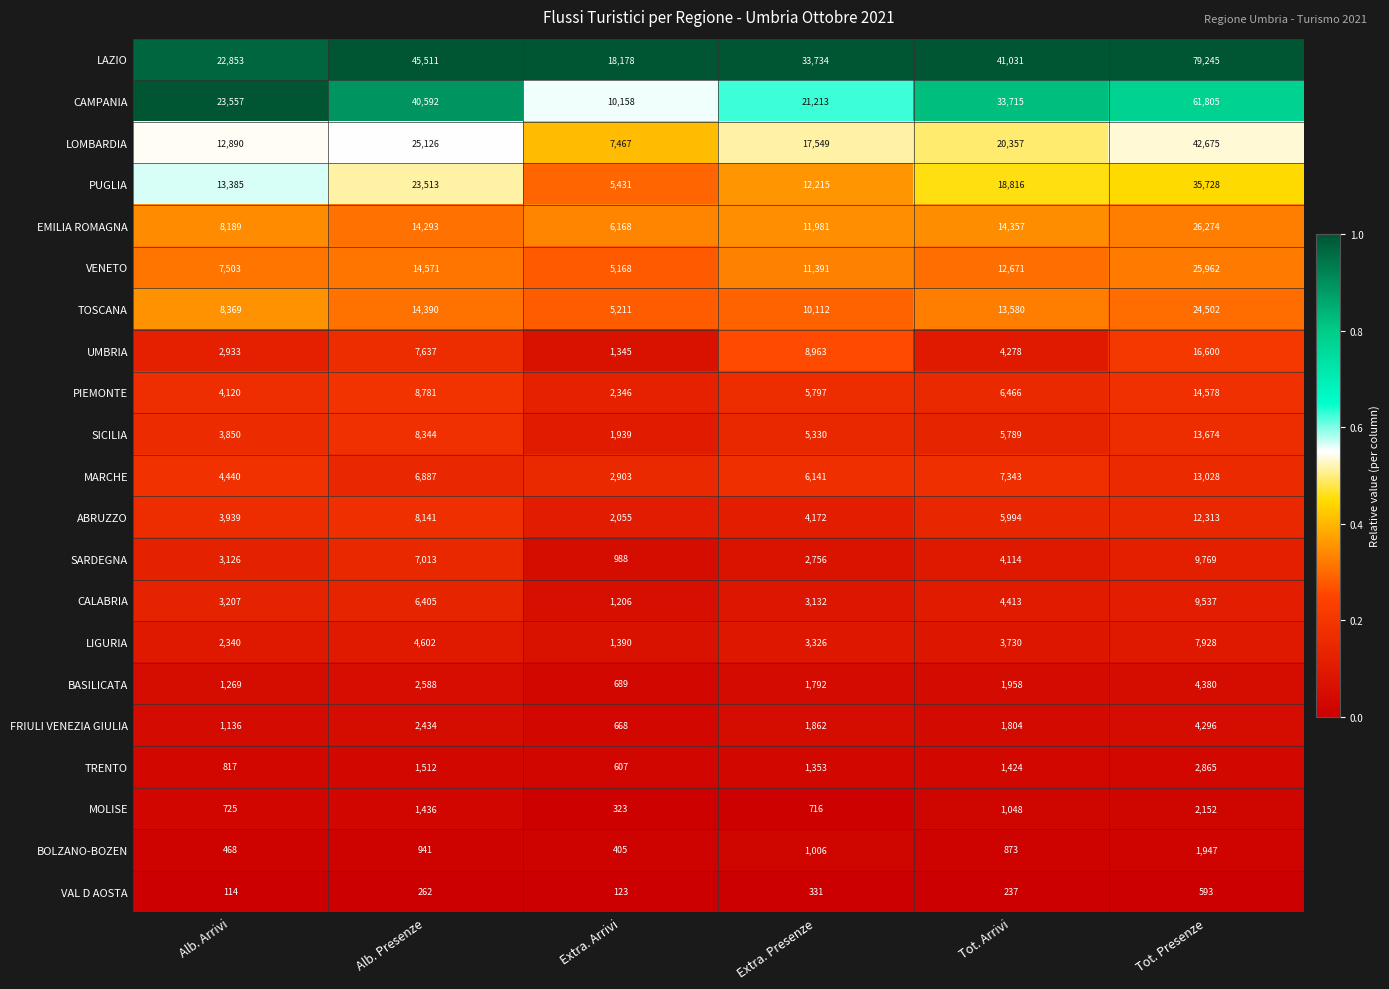

Is it true that CALABRIA equals 3132 at Extra. Presenze?

True